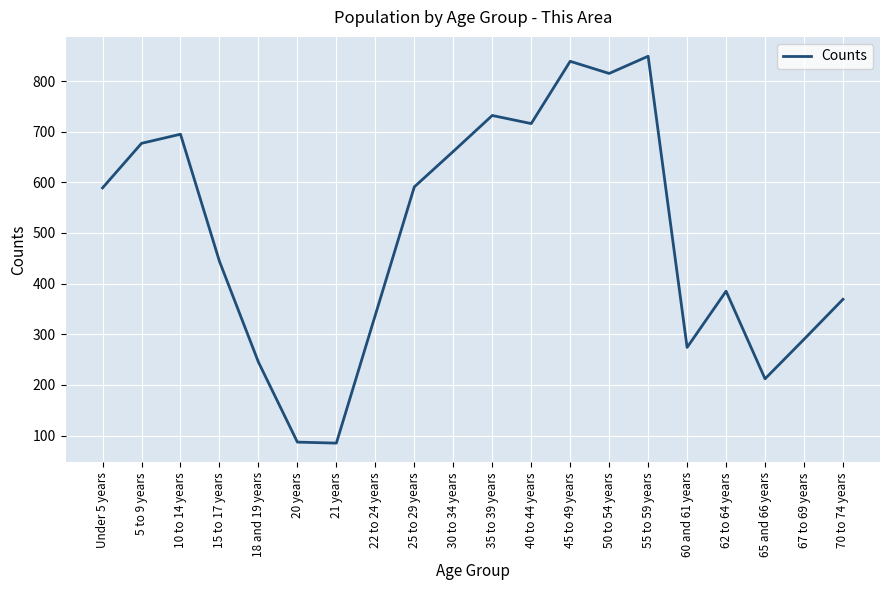

Where is the data nearest to the value 467?

15 to 17 years